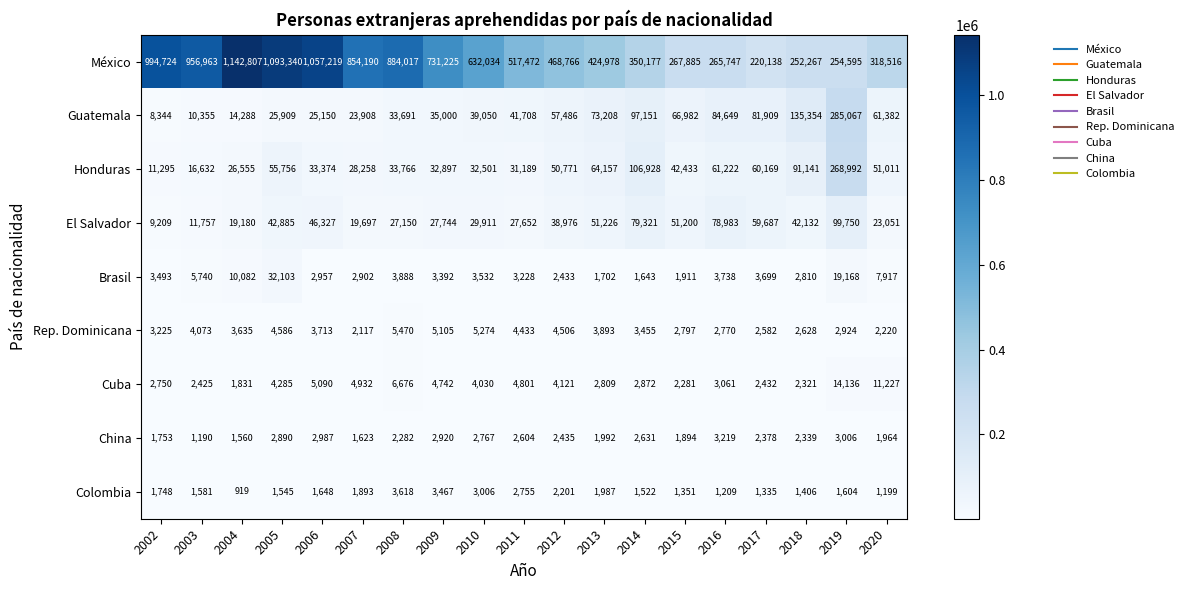

Which series has the largest range (max minus min)?

México